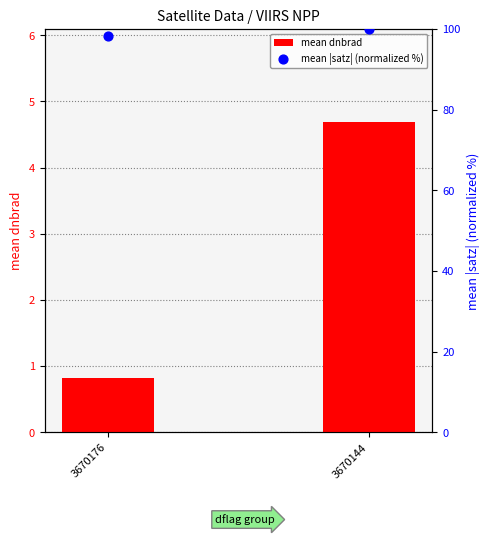

At how many categories does at least one series exceed 88?

2